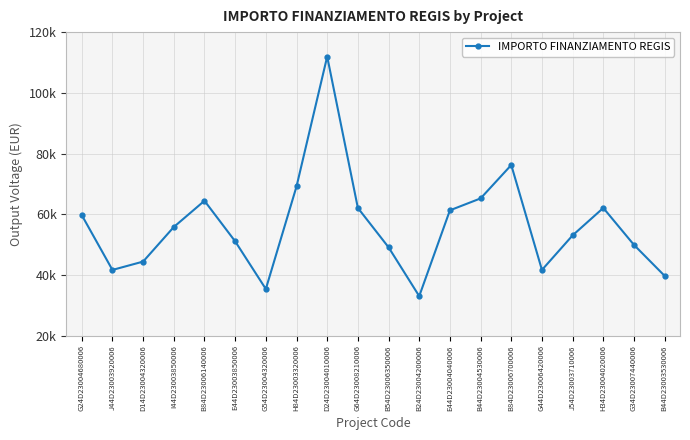

How many interior local valleys (lower than both neighbors) does the data have?

4